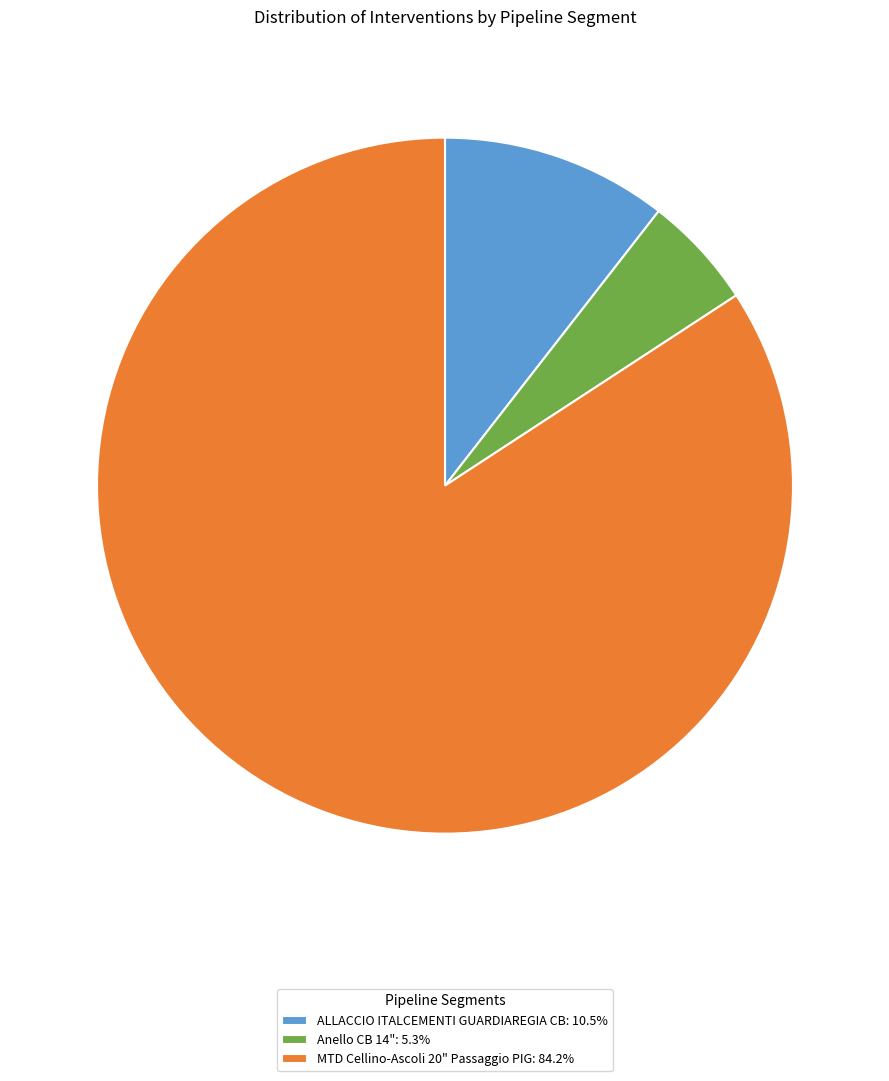

True or false: ALLACCIO ITALCEMENTI GUARDIAREGIA CB accounts for 19% of the total.

False